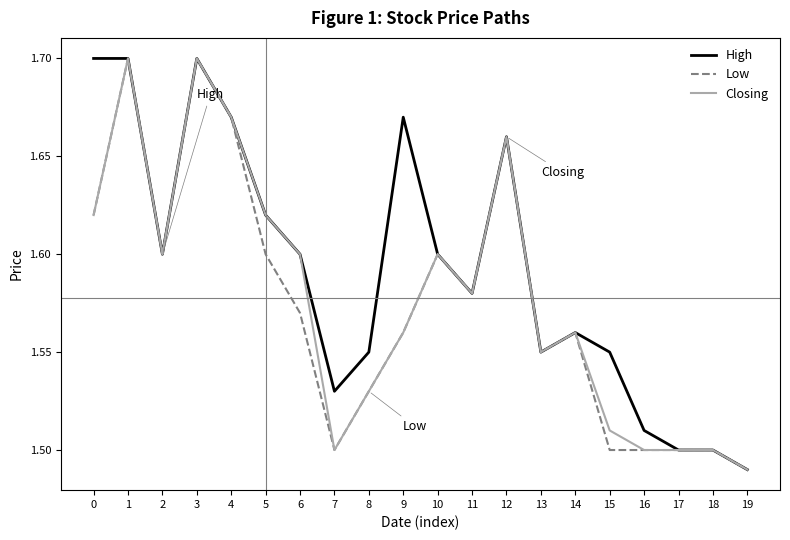

Where is Closing nearest to the value 1?

19